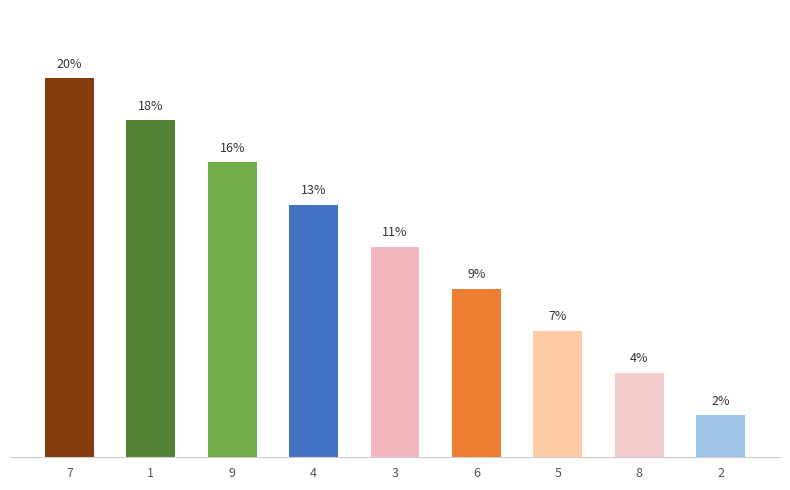

How many distinct data groups are displayed?

1